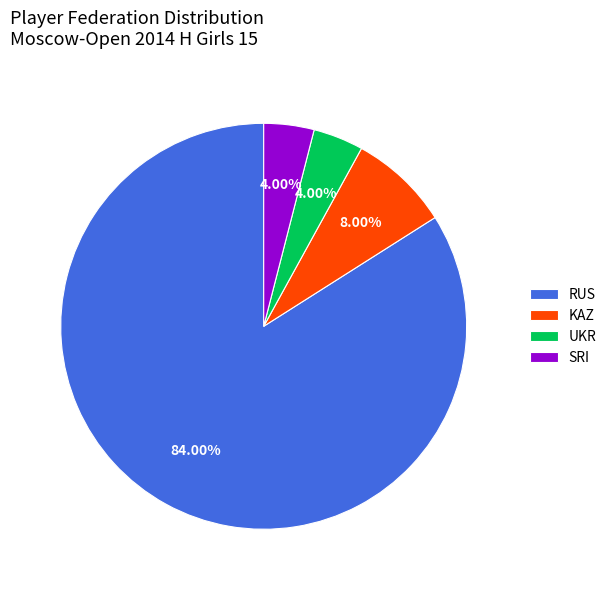

How many slices are in this pie chart?

4